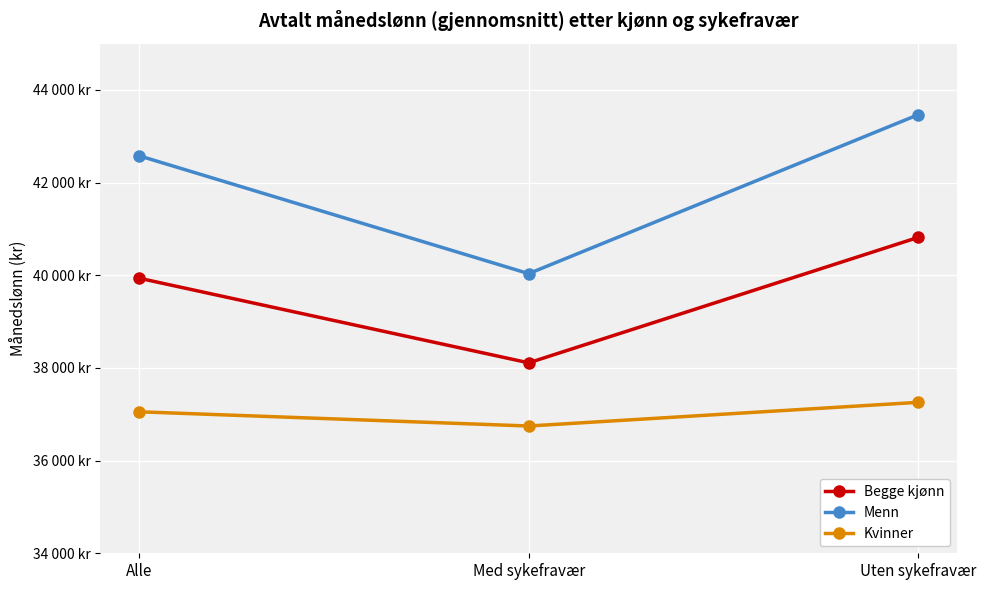

Which has a higher value, Alle or Uten sykefravær?

Uten sykefravær